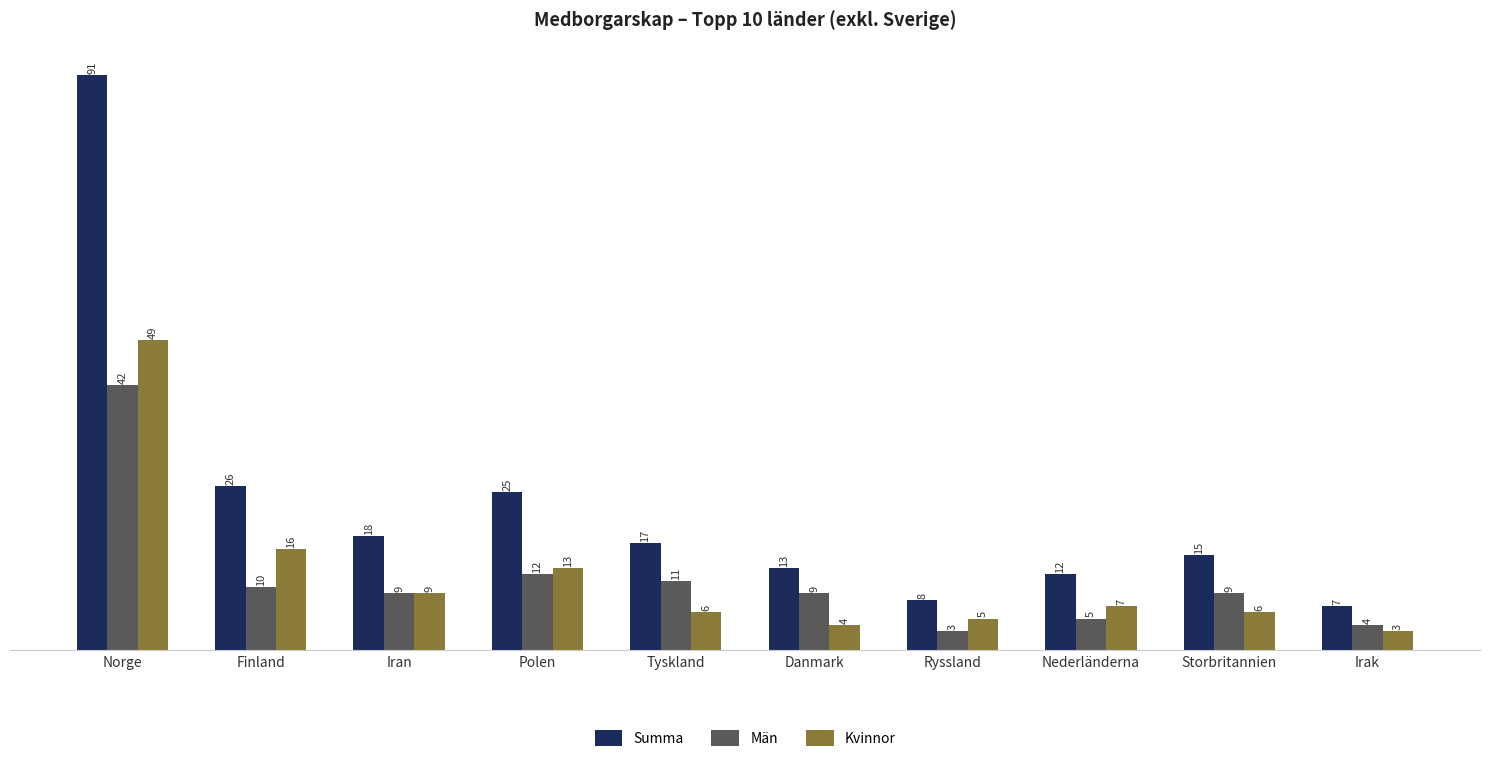

Is it true that Summa equals 18 at Iran?

True